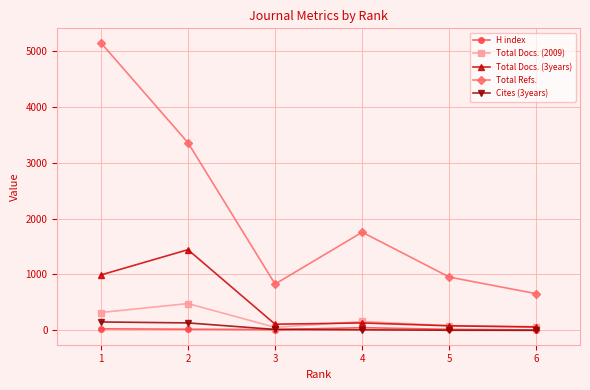

Does the chart have visible grid lines?

Yes